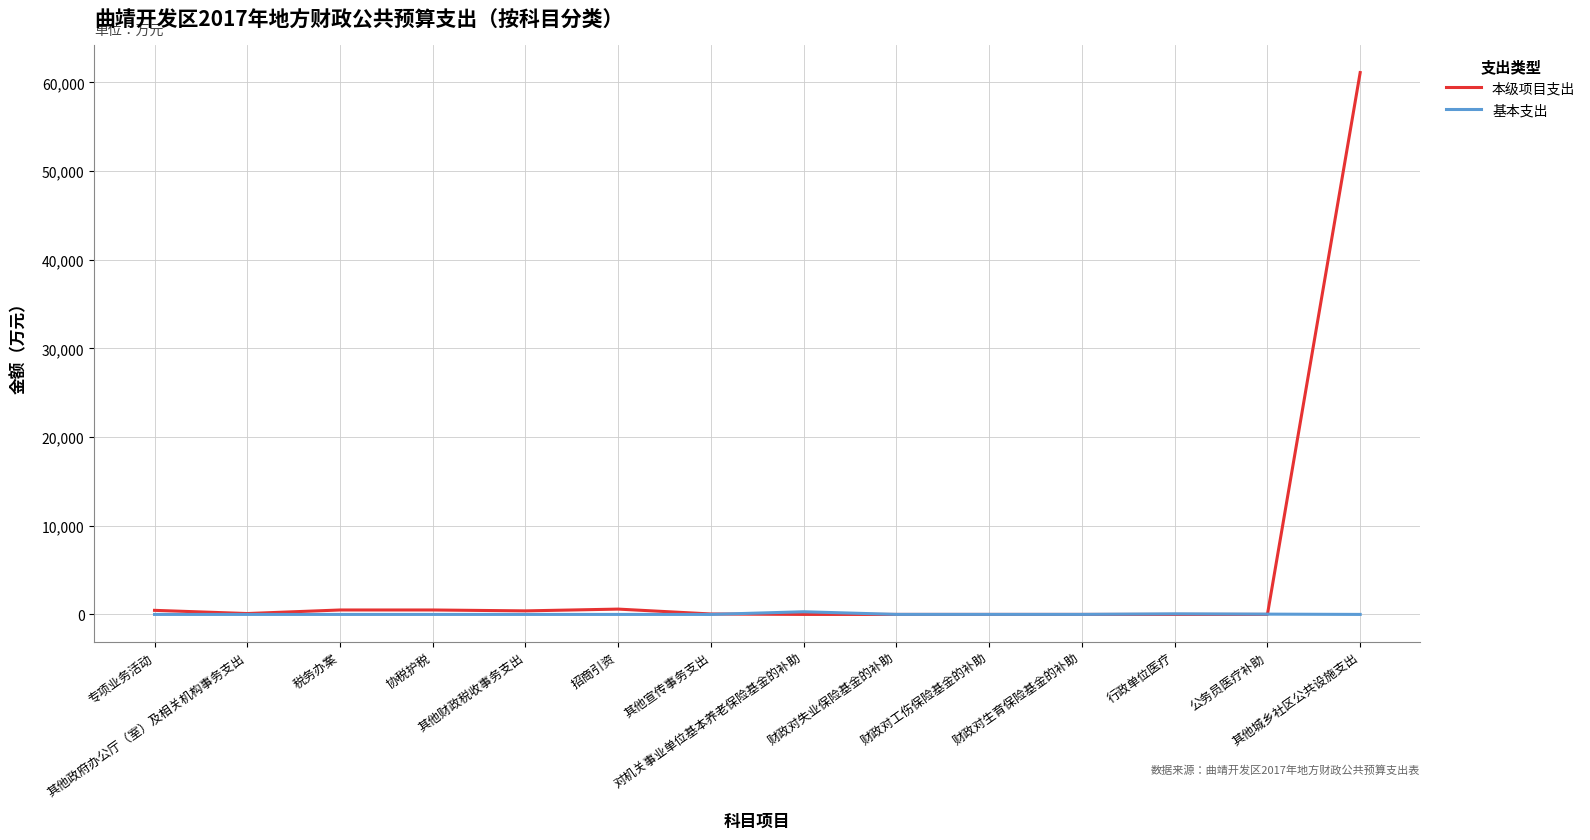

What is the difference between the maximum and minimum values in the 基本支出 series?

300